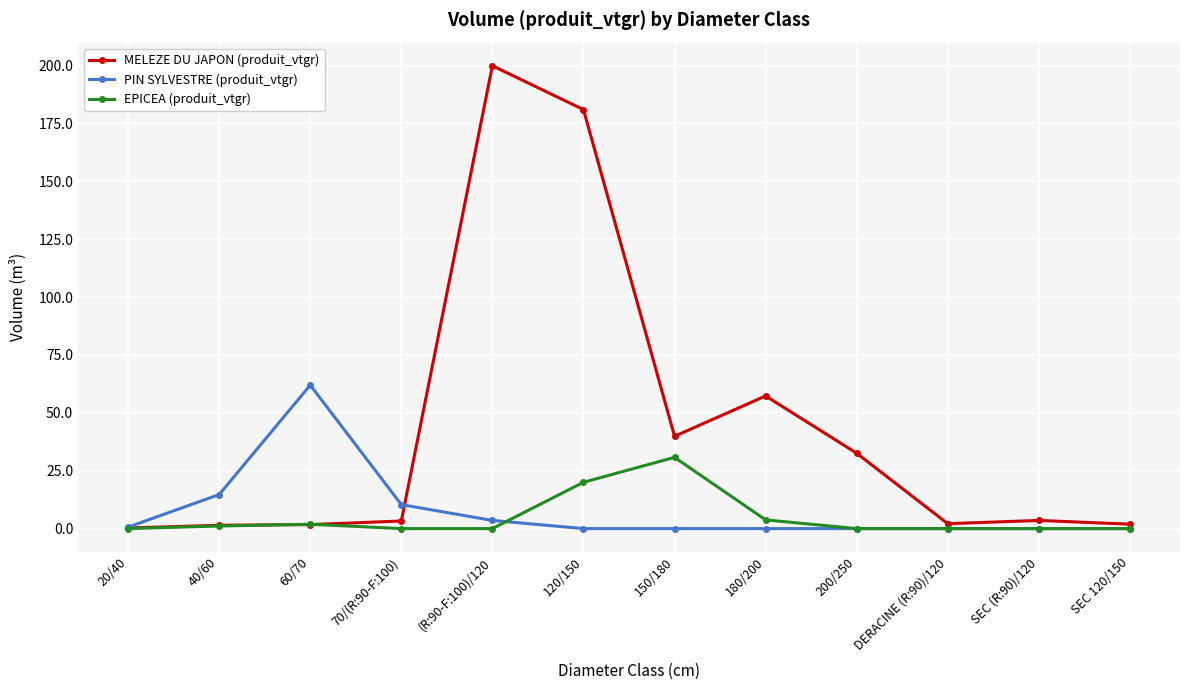

List the series in order of their peak value, highest first.

MELEZE DU JAPON (produit_vtgr), PIN SYLVESTRE (produit_vtgr), EPICEA (produit_vtgr)